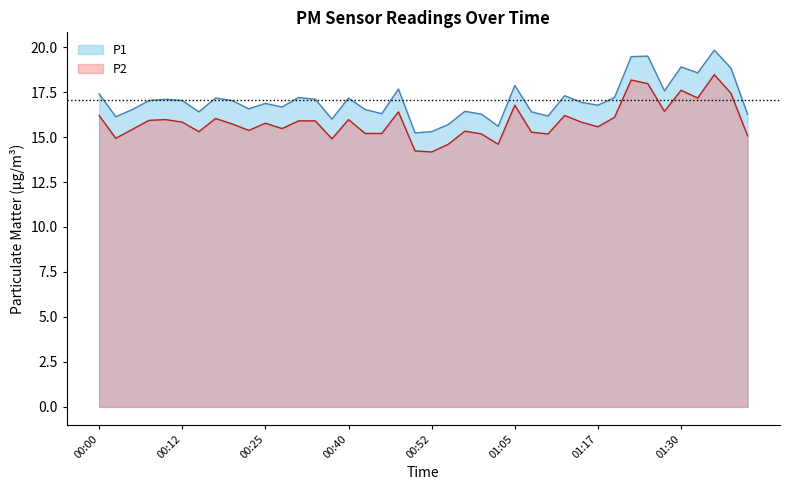

What is the average value of the P2 series?

15.9